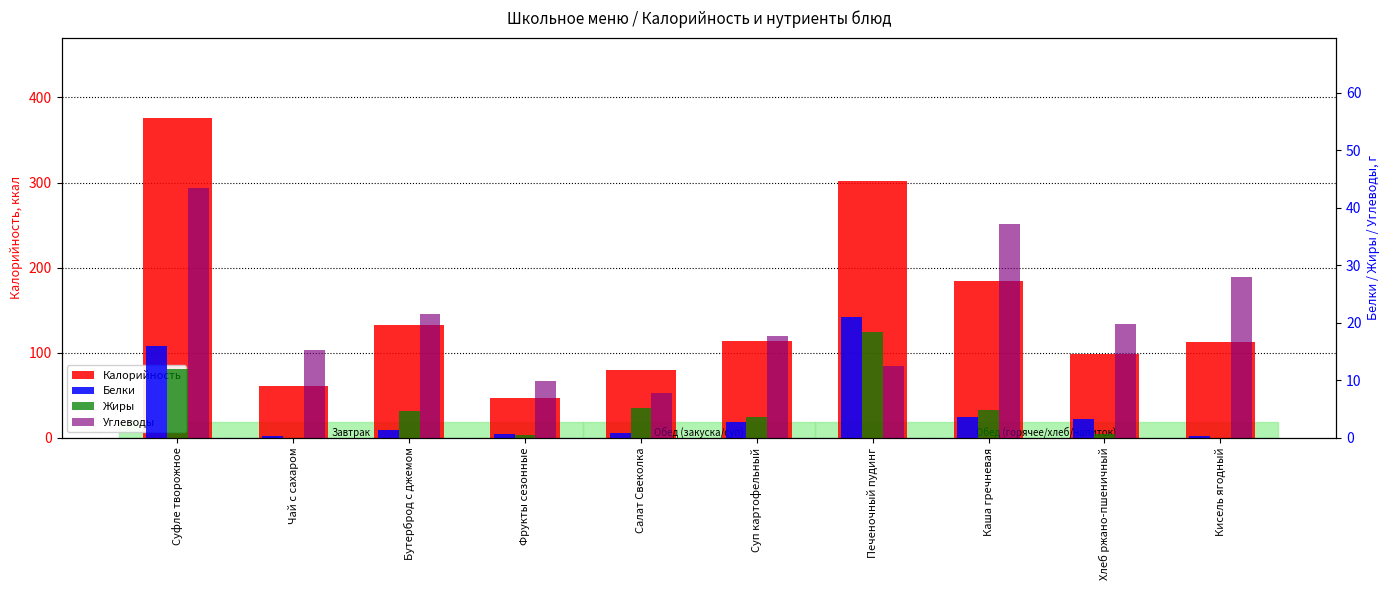

What is the spread (max minus min) of values at Салат Свеколка?

78.8